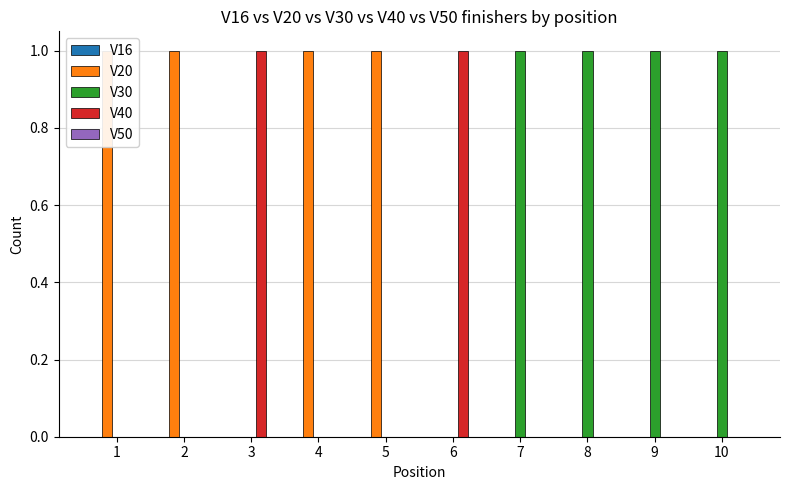

How many categories are shown in the chart?

10